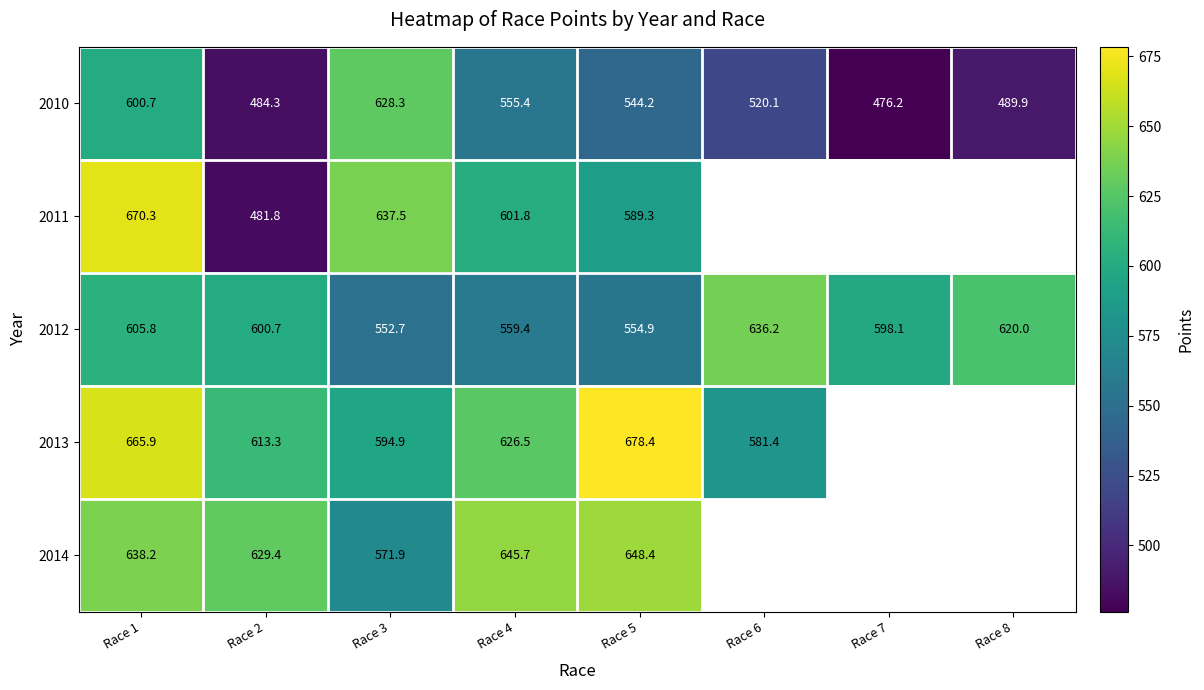

At which label does 2010 first exceed 544?

Race 1